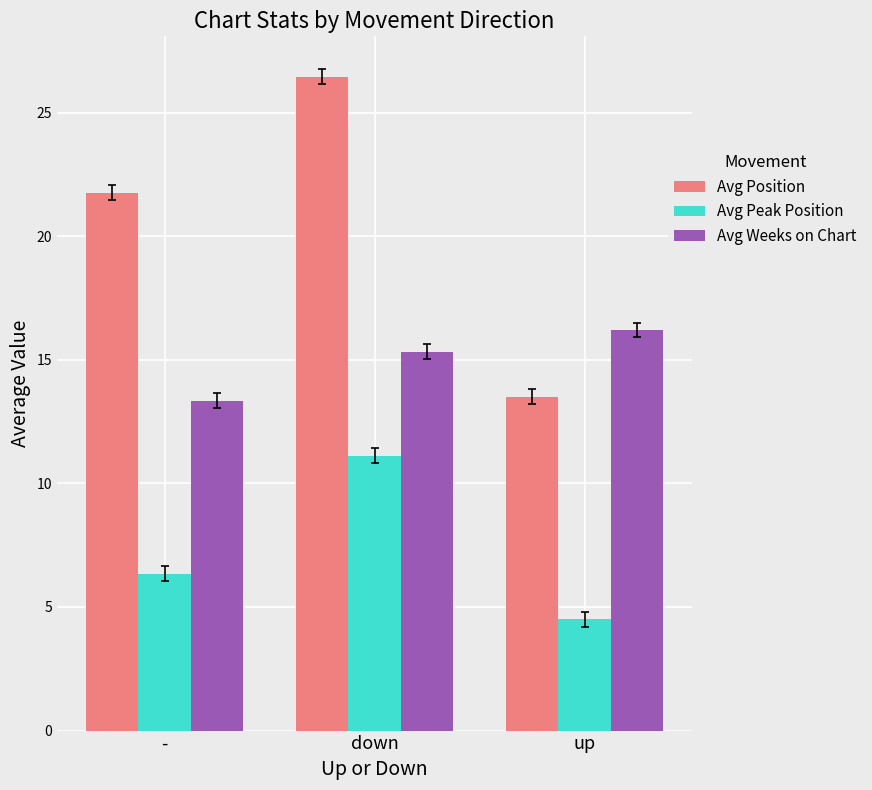

What is the smallest value displayed?

4.5